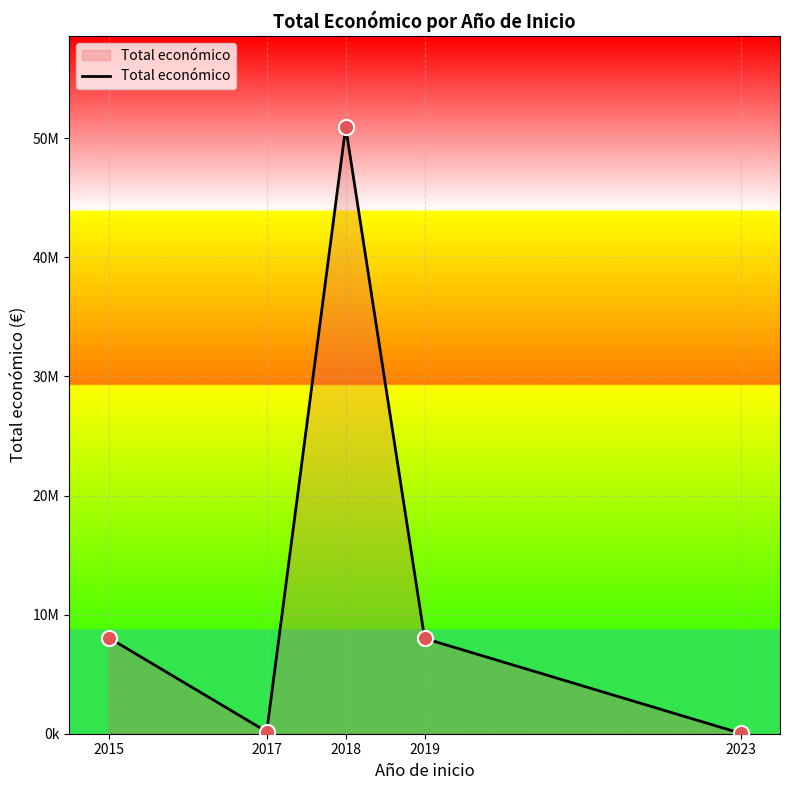

Between 2023 and 2015, which is larger?

2015